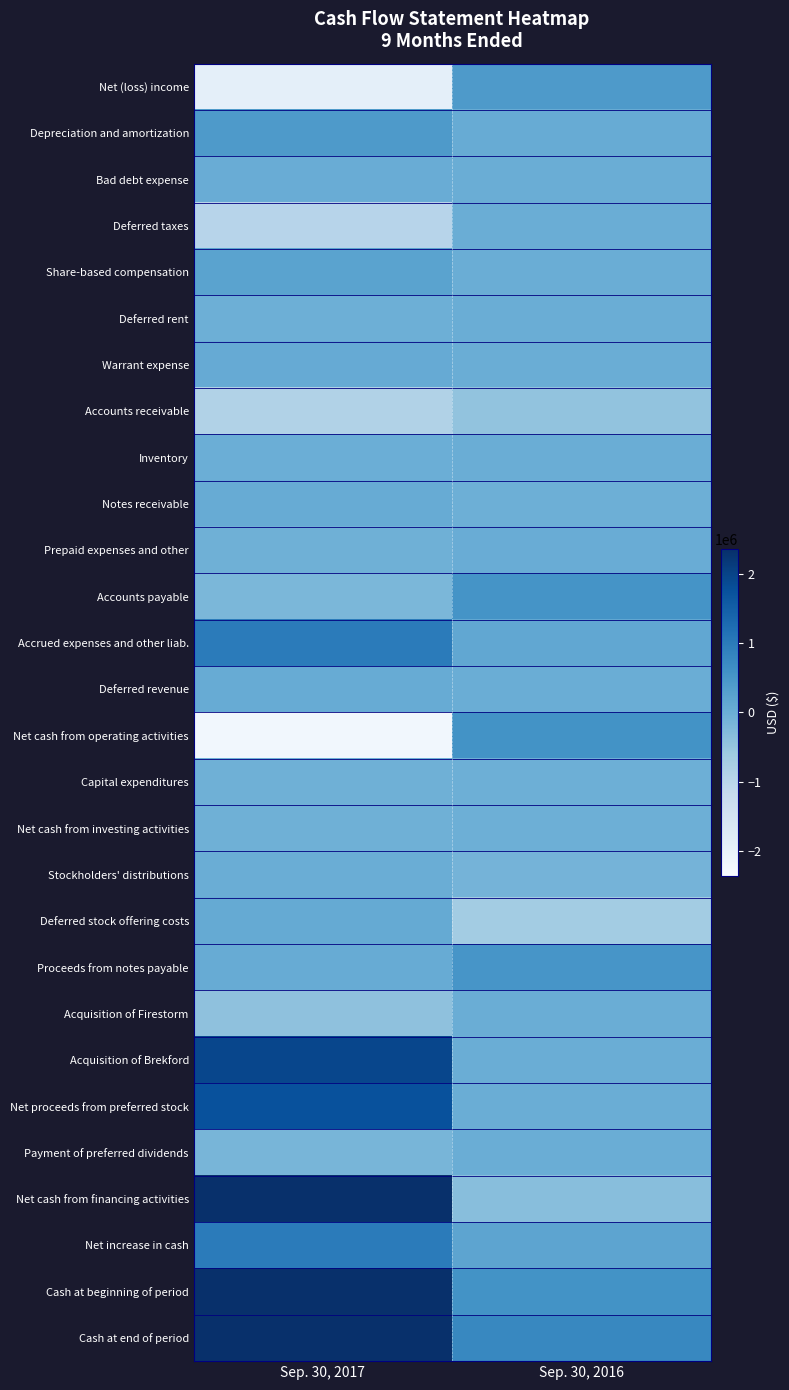

At which category is the sum across all series the highest?

Sep. 30, 2017